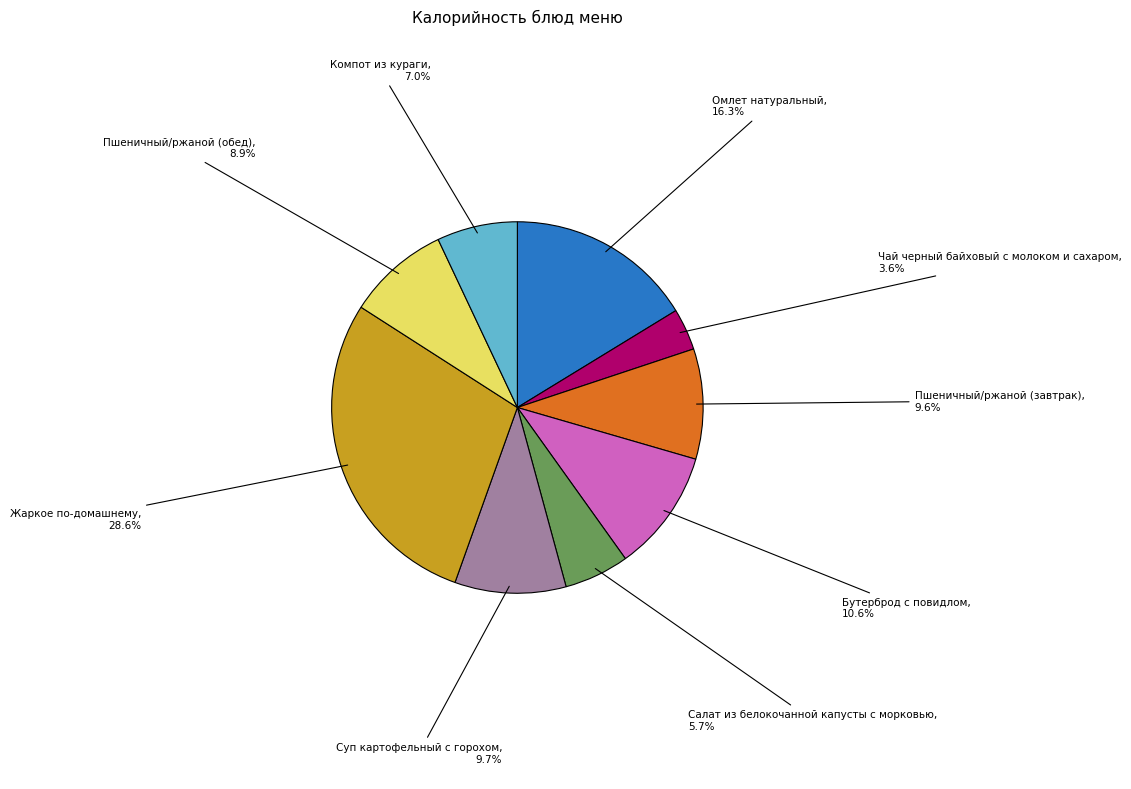

Does any single category account for the majority?

No